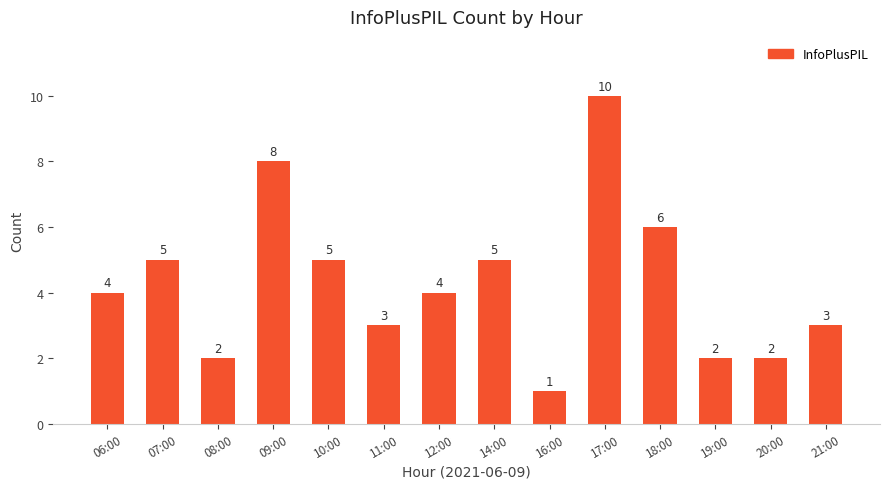

What is the value of the 2nd bar from the left?

5